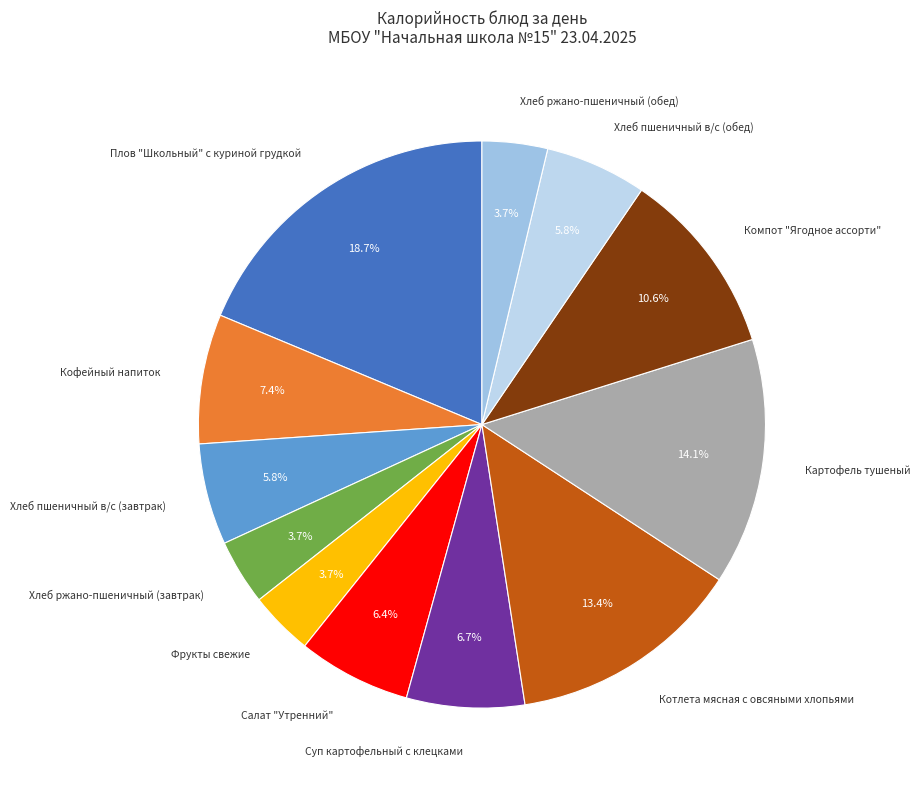

How many slices are in this pie chart?

12